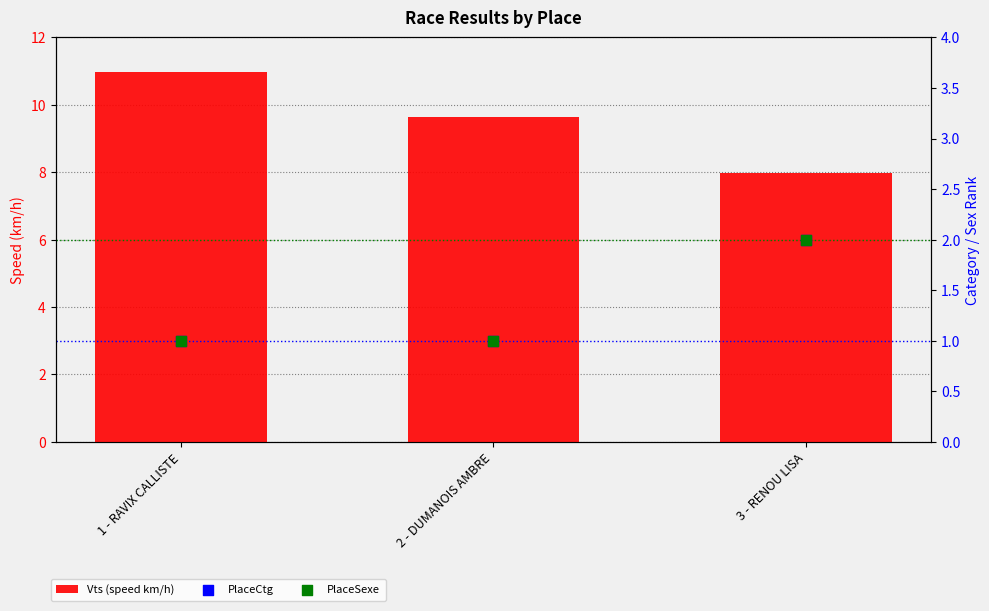

At which category is the sum across all series the highest?

1 - RAVIX CALLISTE